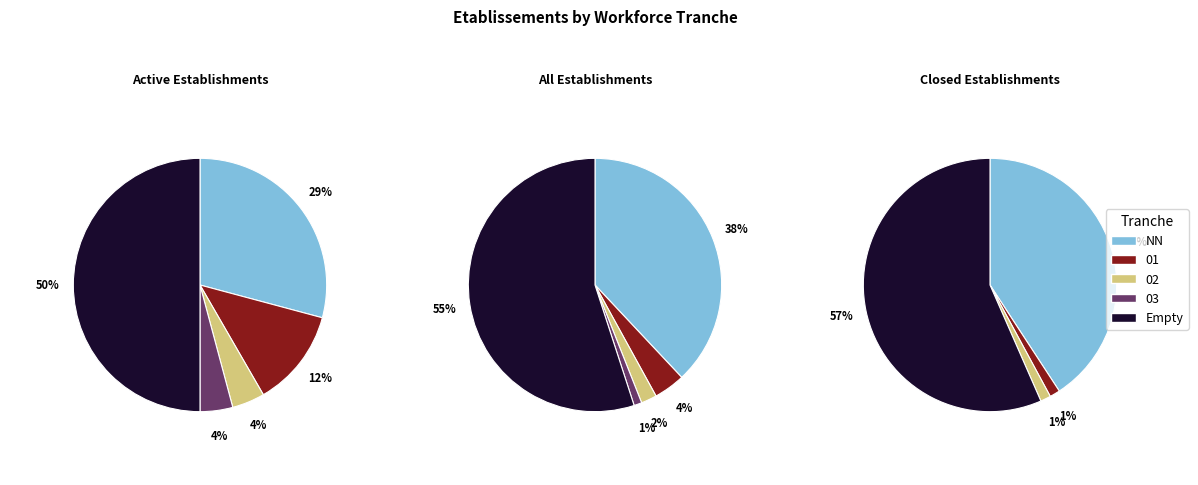

How many segments does this pie chart have?

5